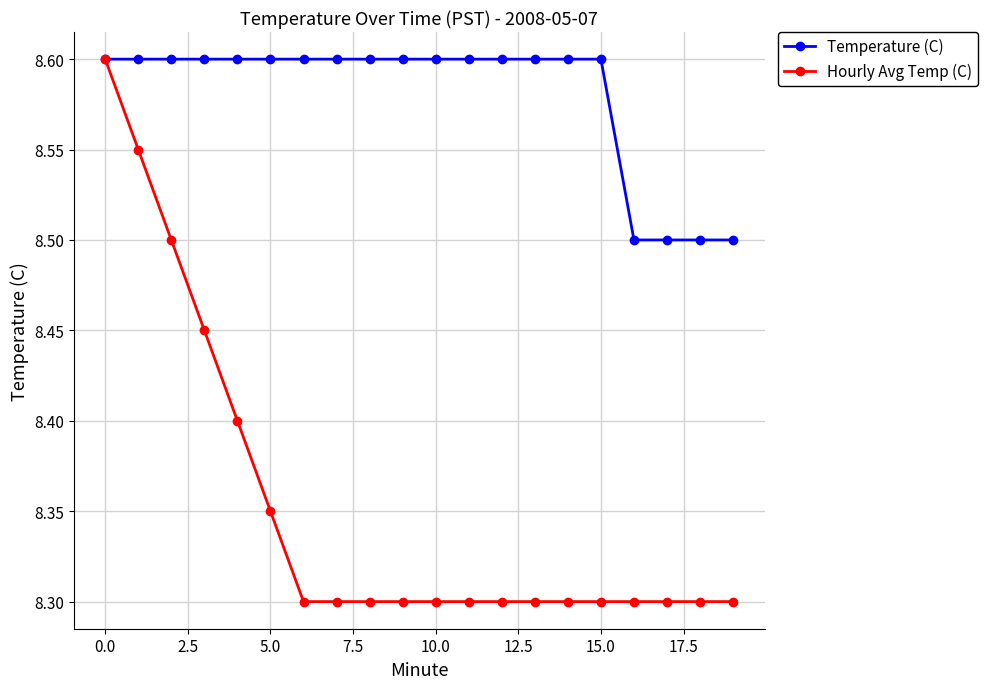

Count the number of categories in the chart.

20